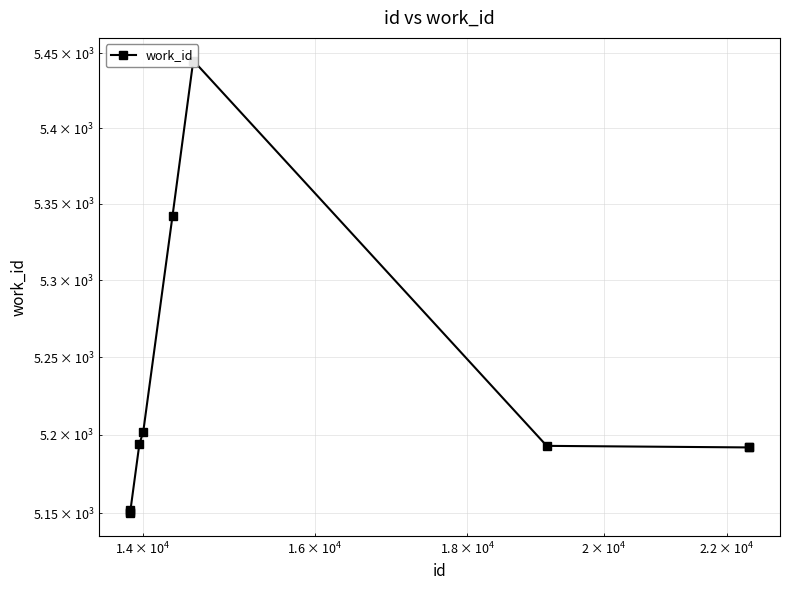

True or false: the data has more than 0 interior local peaks.

True